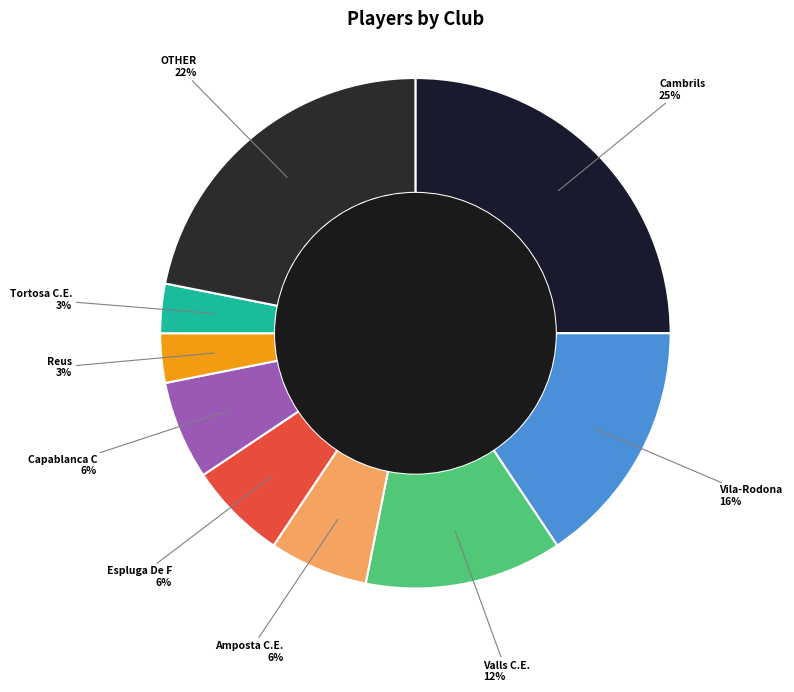

Count the number of slices in the pie.

9